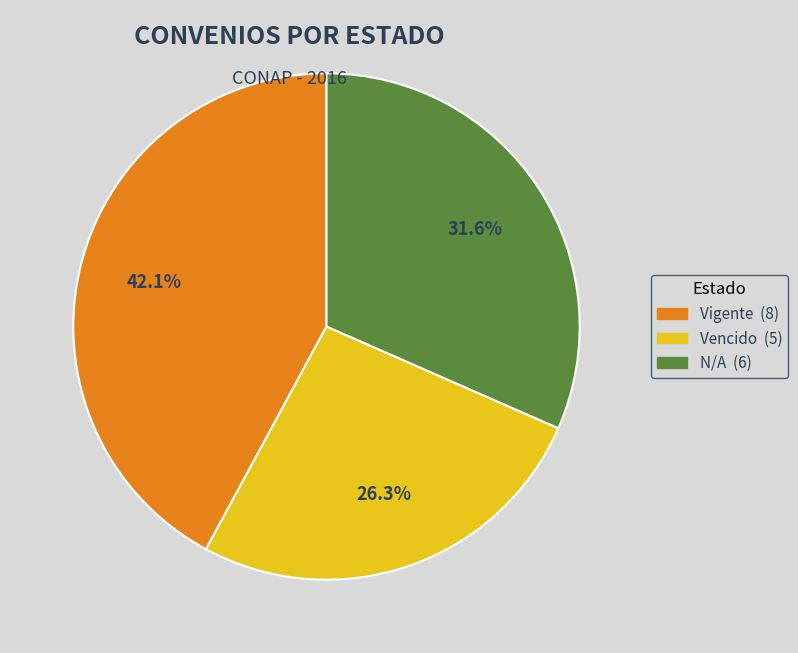

Which category has the biggest portion of the pie?

Vigente